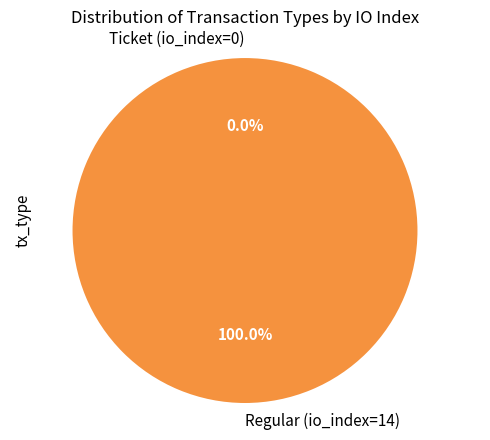

To the nearest percent, what is the difference between the largest and smallest slice percentages?

100%